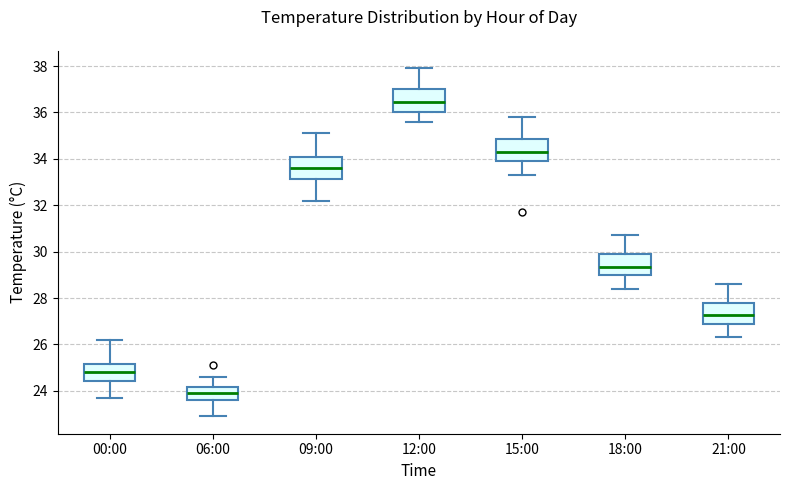

Which box's median line is the highest?

12:00